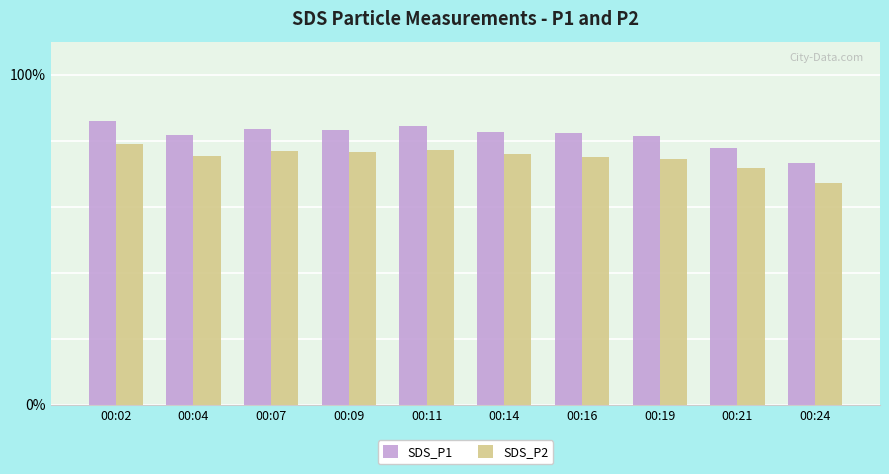

What is the sum of the SDS_P1 values at 00:11 and 00:04?

166.0